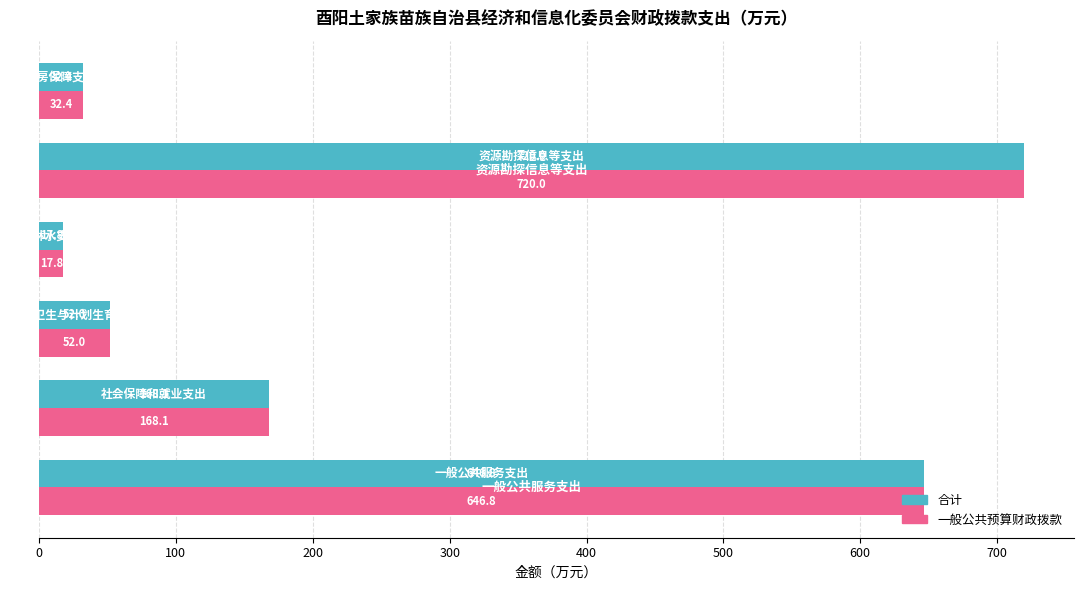

What is the difference between the maximum and second lowest values in the 合计 series?

687.6